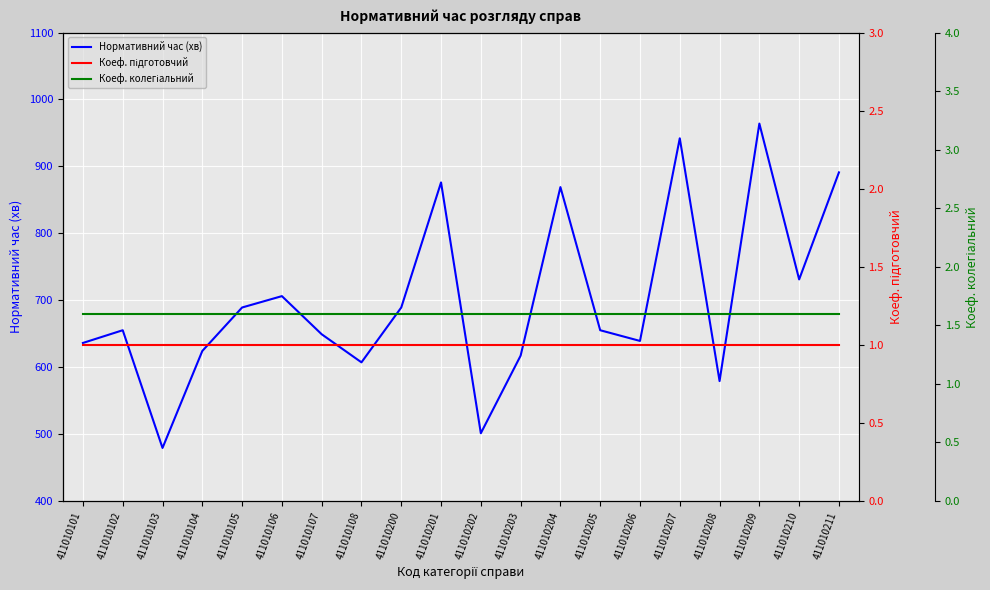

What are all the series names shown in the legend?

Нормативний час (хв), Коеф. підготовчий, Коеф. колегіальний